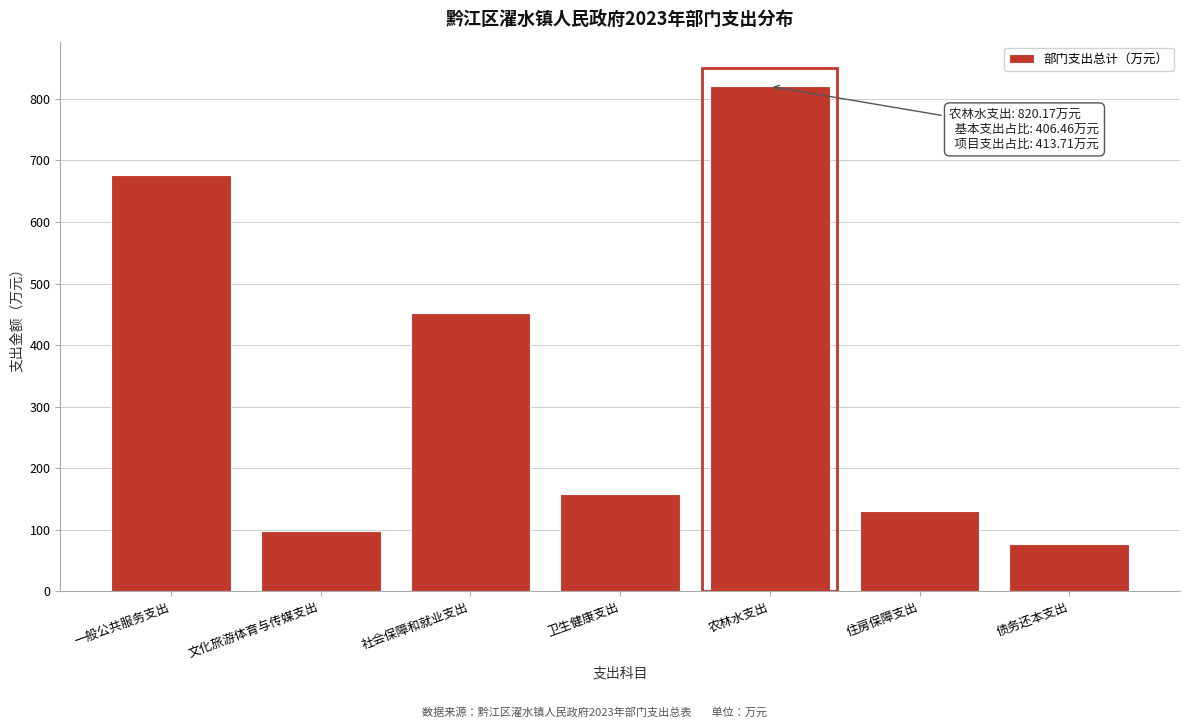

The chart shows a value of 240.3 at 卫生健康支出. True or false?

False